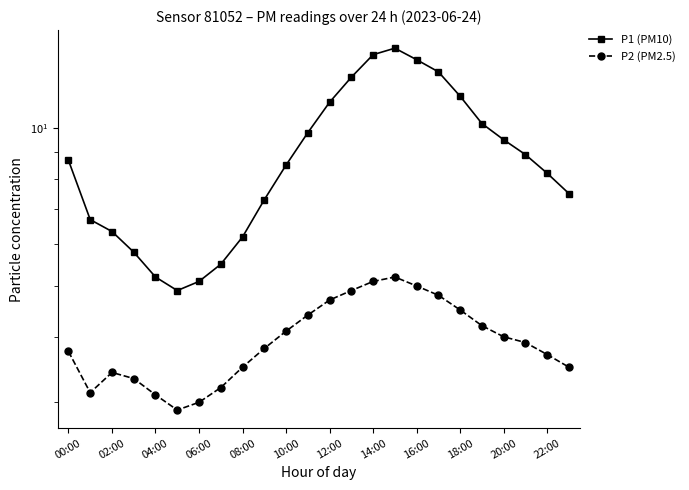

At which label does P1 (PM10) first exceed 8?

00:00